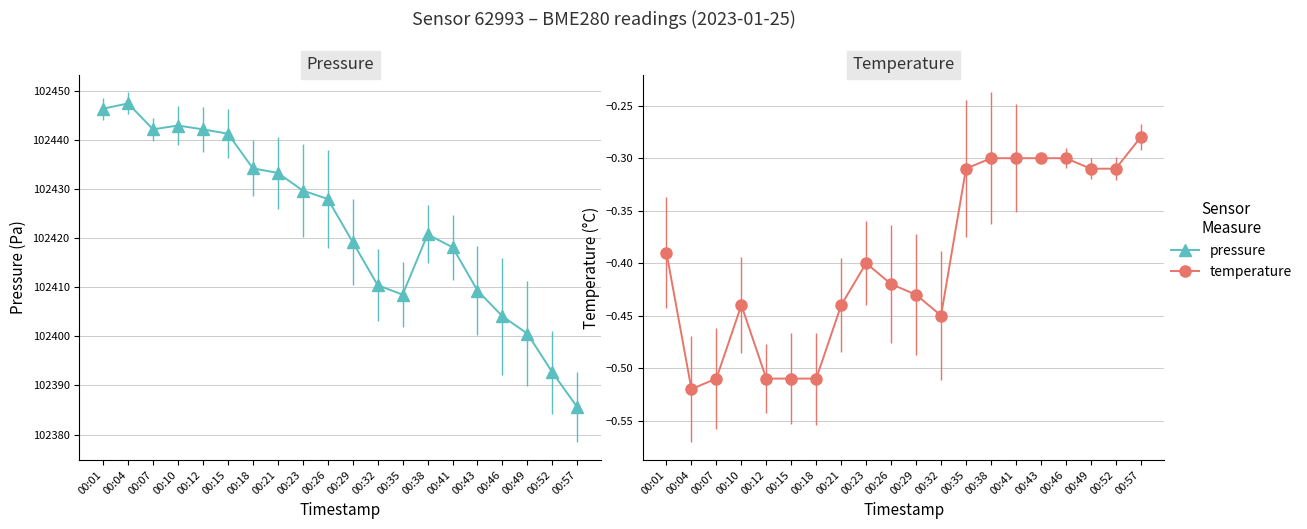

True or false: pressure and temperature cross at least once.

False